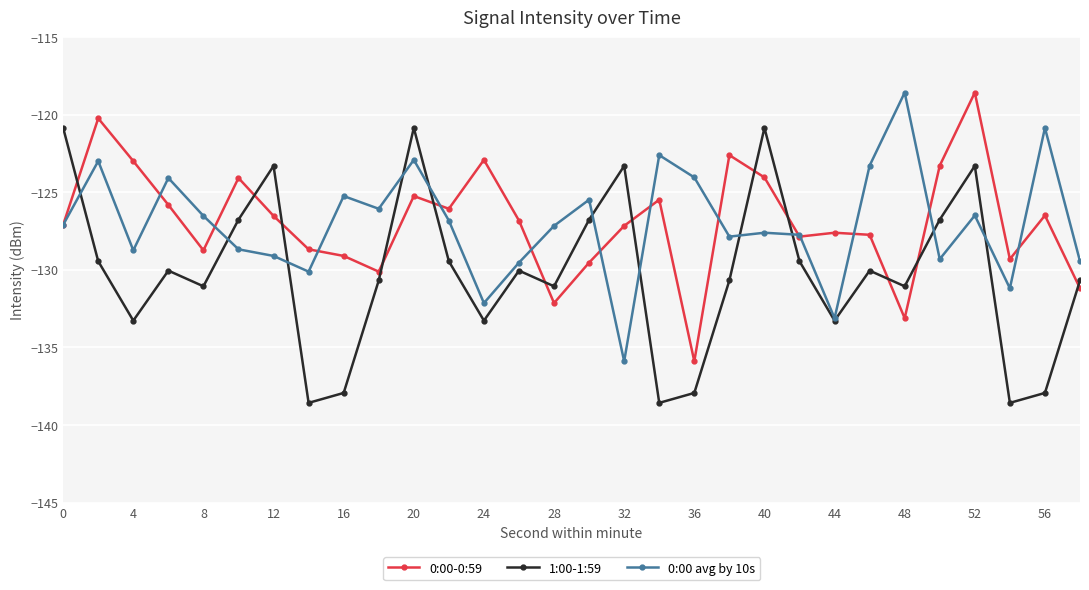

True or false: 1:00-1:59 has more than 2 points higher than both neighbors.

True